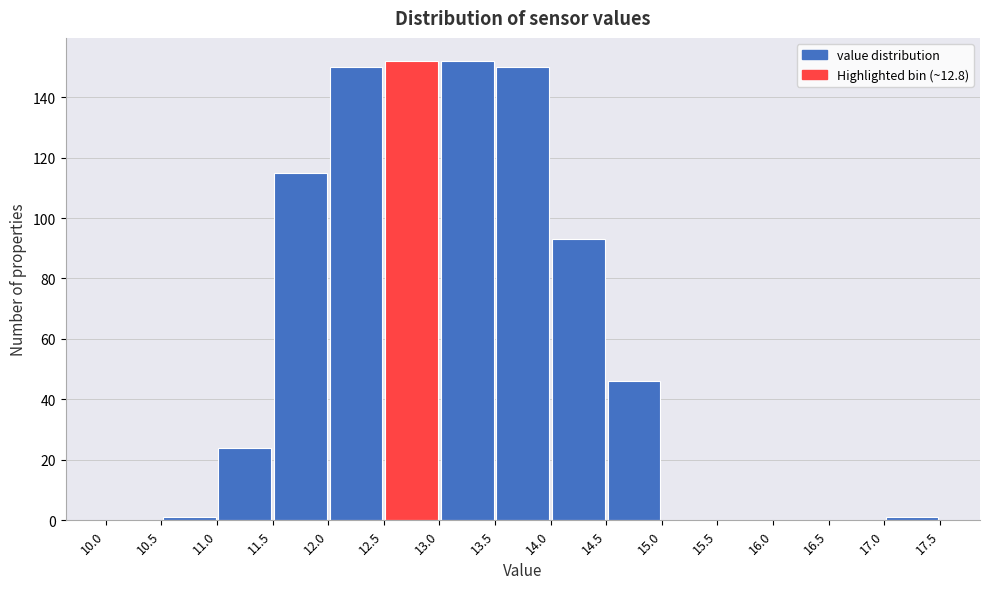

Reading left to right, list every bar in this chart as the range it spans on the x-axis followed by its height. The values are not printed on the chart, so give them approximately, as read against the axis.

10.0 to 10.5: 0
10.5 to 11.0: under 2
11.0 to 11.5: 24
11.5 to 12.0: 116
12.0 to 12.5: 150
12.5 to 13.0: 152
13.0 to 13.5: 152
13.5 to 14.0: 150
14.0 to 14.5: 94
14.5 to 15.0: 46
15.0 to 15.5: 0
15.5 to 16.0: 0
16.0 to 16.5: 0
16.5 to 17.0: 0
17.0 to 17.5: under 2